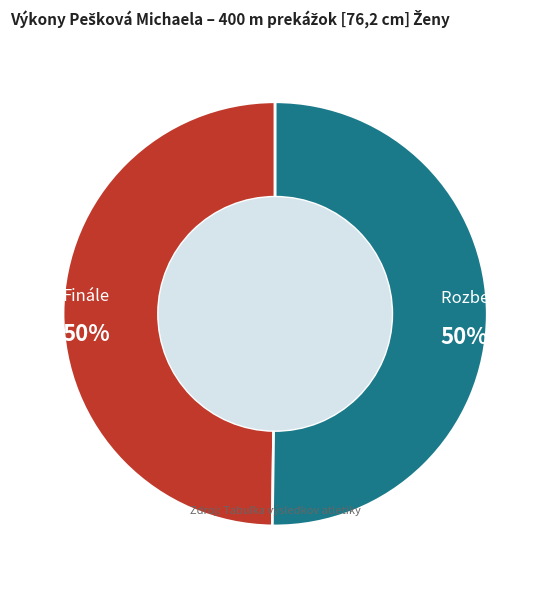

To the nearest percent, what percentage of the pie is Rozbeh 02?

50%